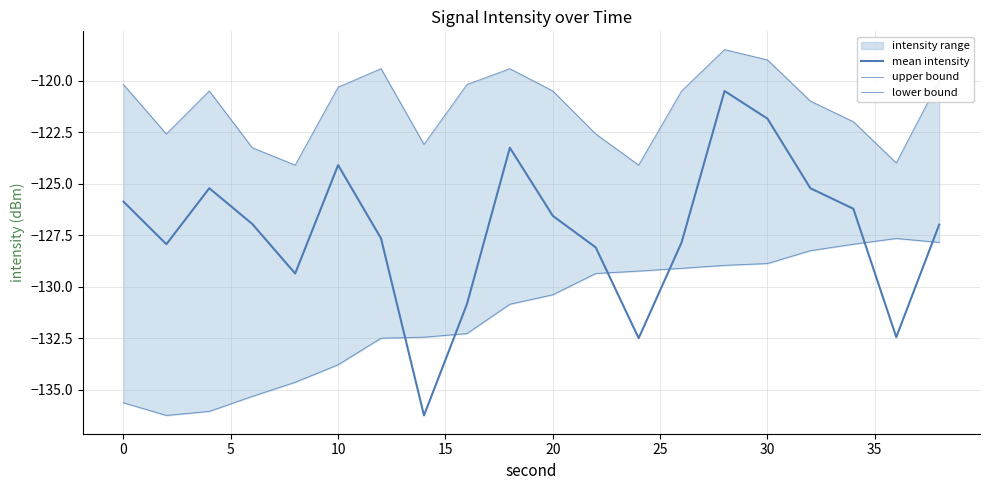

Is the value of mean intensity at 16 greater than the value of upper bound at 16?

No